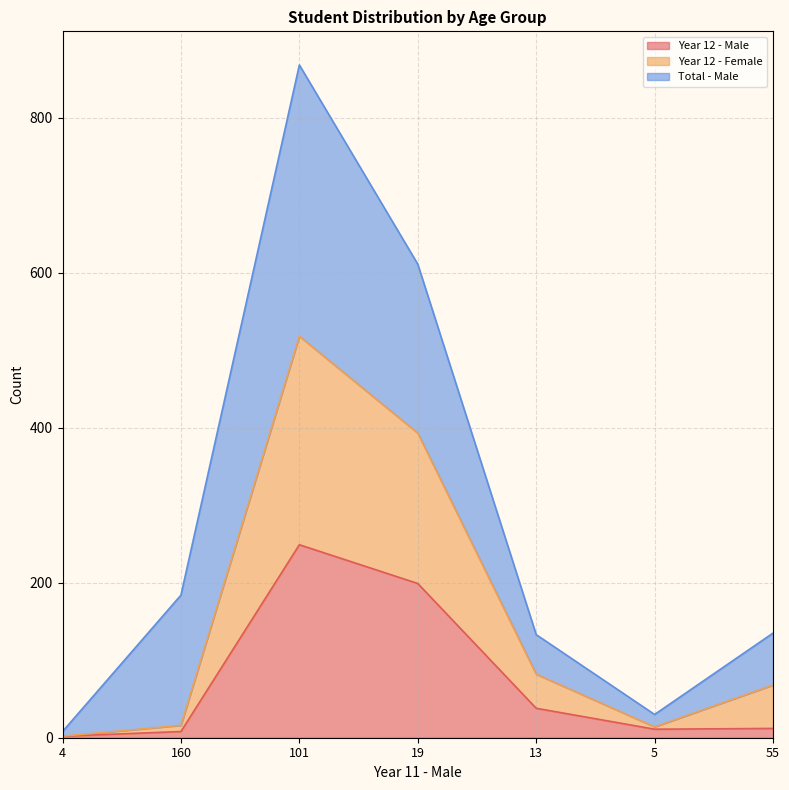

Is it true that Year 12 - Female equals 10 at 5?

False